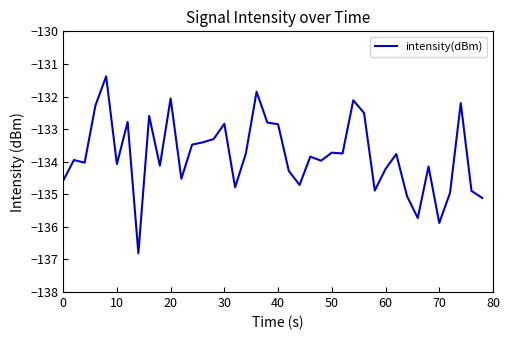

What is the smallest value displayed?

-136.8